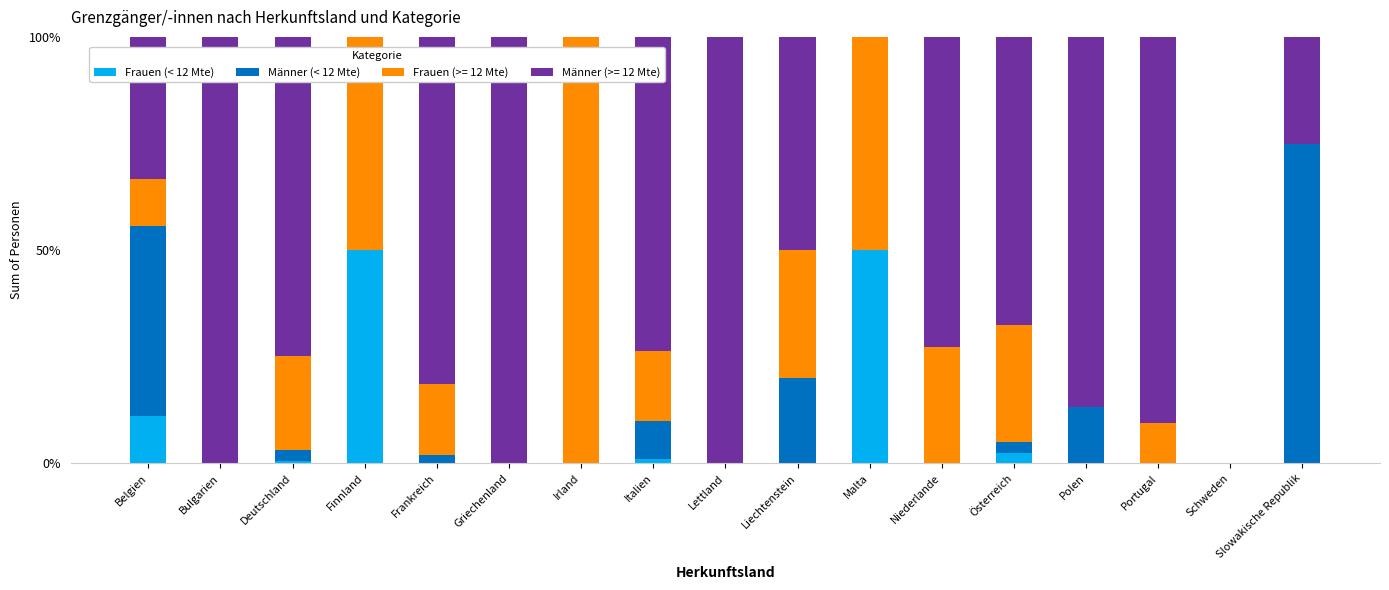

The Frauen (< 12 Mte) series shows 3.7 at Belgien. True or false?

False